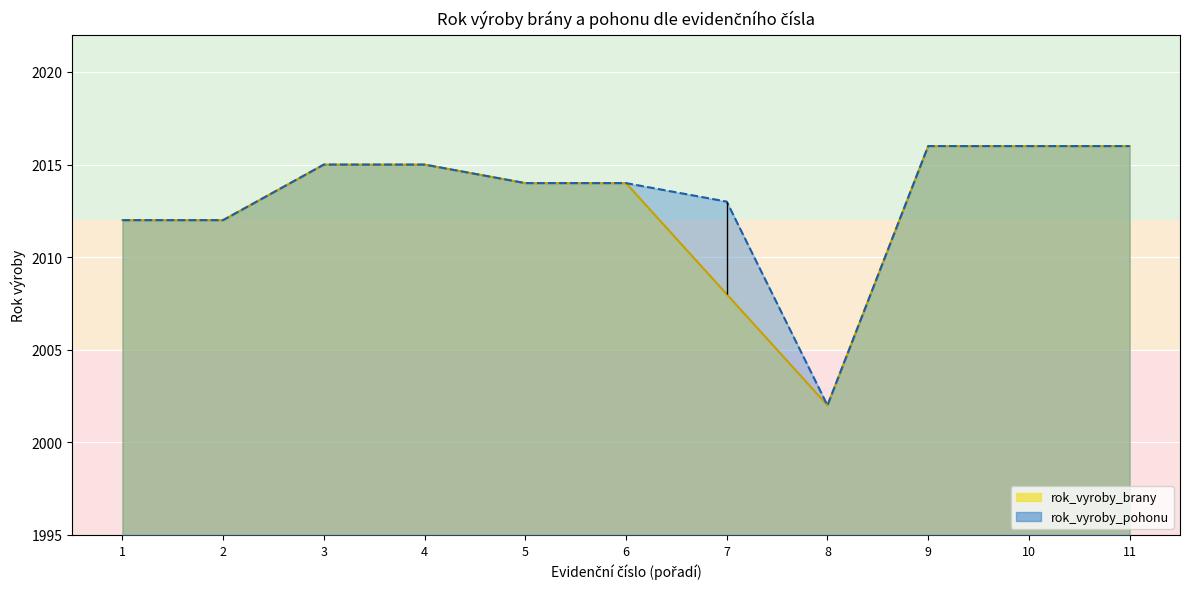

List the series in order of their peak value, lowest first.

rok_vyroby_brany, rok_vyroby_pohonu